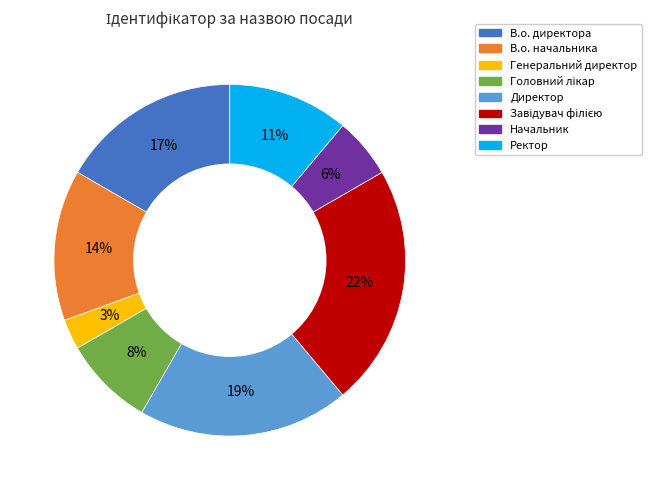

To the nearest percent, what is the difference between the largest and smallest slice percentages?

19%